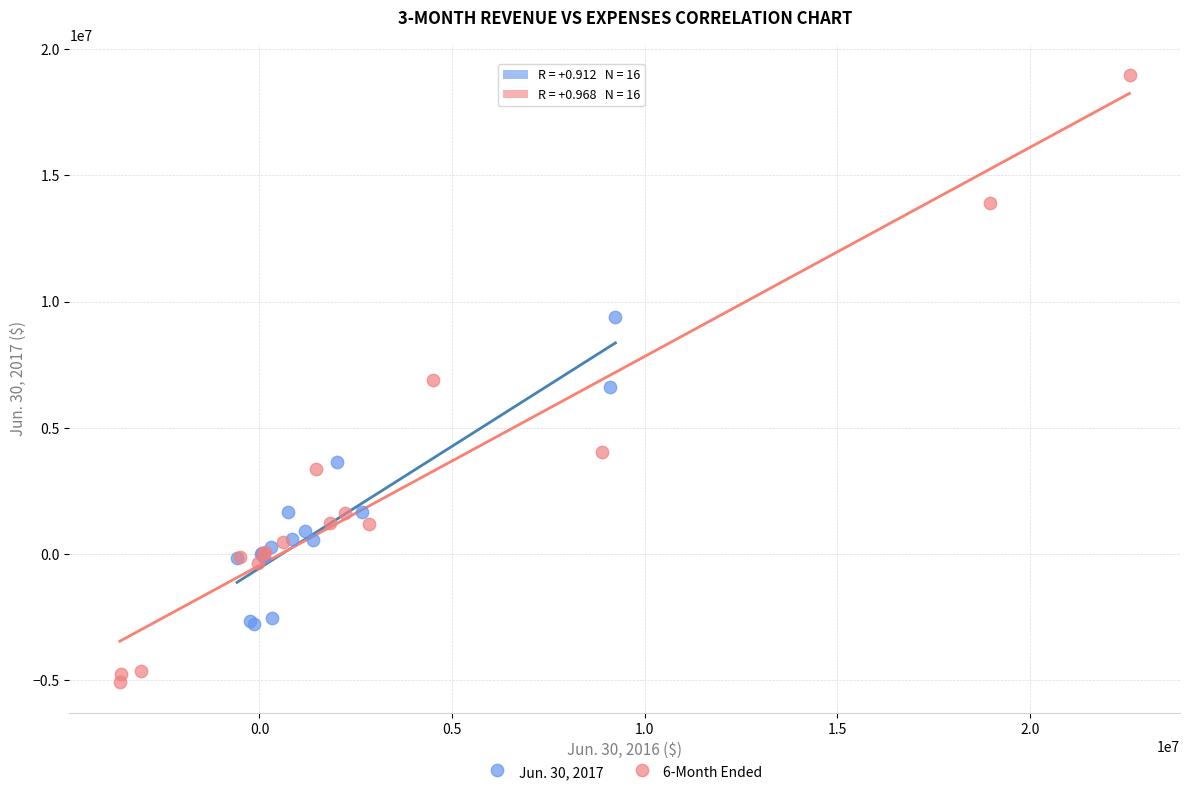

Which series contains the highest Y value?

6-Month Ended